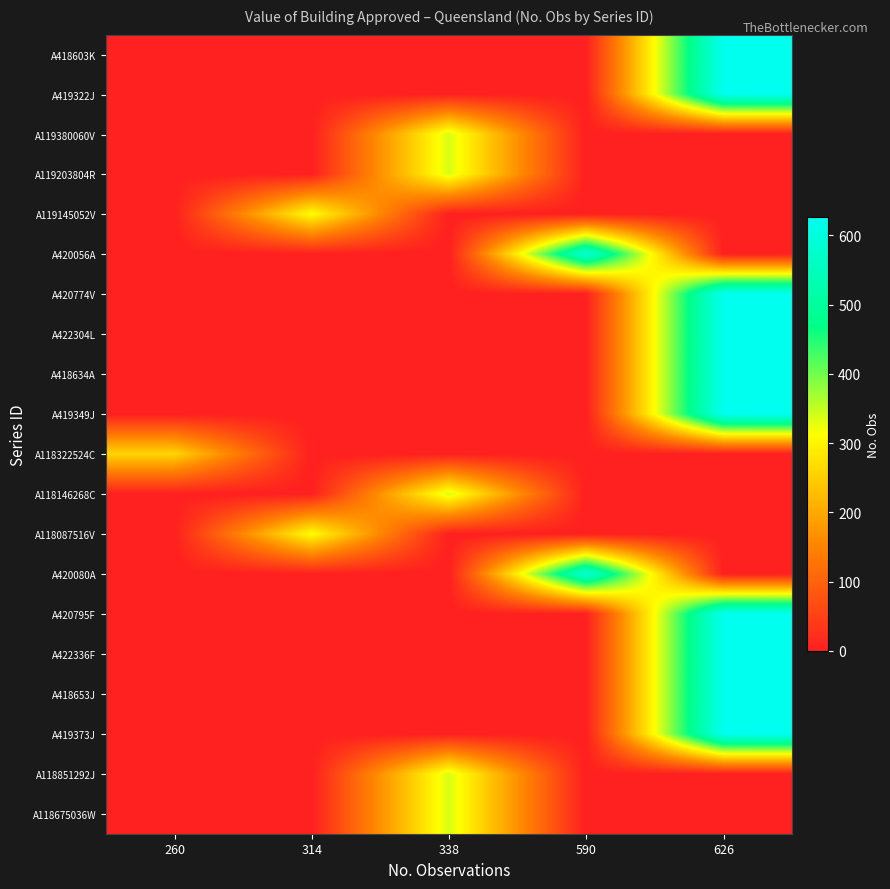

Reading left to right, transcribe all the data shown in this chart.

A418603K: 260=0	314=0	338=0	590=0	626=626
A419322J: 260=0	314=0	338=0	590=0	626=626
A119380060V: 260=0	314=0	338=338	590=0	626=0
A119203804R: 260=0	314=0	338=338	590=0	626=0
A119145052V: 260=0	314=314	338=0	590=0	626=0
A420056A: 260=0	314=0	338=0	590=590	626=0
A420774V: 260=0	314=0	338=0	590=0	626=626
A422304L: 260=0	314=0	338=0	590=0	626=626
A418634A: 260=0	314=0	338=0	590=0	626=626
A419349J: 260=0	314=0	338=0	590=0	626=626
A118322524C: 260=260	314=0	338=0	590=0	626=0
A118146268C: 260=0	314=0	338=338	590=0	626=0
A118087516V: 260=0	314=314	338=0	590=0	626=0
A420080A: 260=0	314=0	338=0	590=590	626=0
A420795F: 260=0	314=0	338=0	590=0	626=626
A422336F: 260=0	314=0	338=0	590=0	626=626
A418653J: 260=0	314=0	338=0	590=0	626=626
A419373J: 260=0	314=0	338=0	590=0	626=626
A118851292J: 260=0	314=0	338=338	590=0	626=0
A118675036W: 260=0	314=0	338=338	590=0	626=0